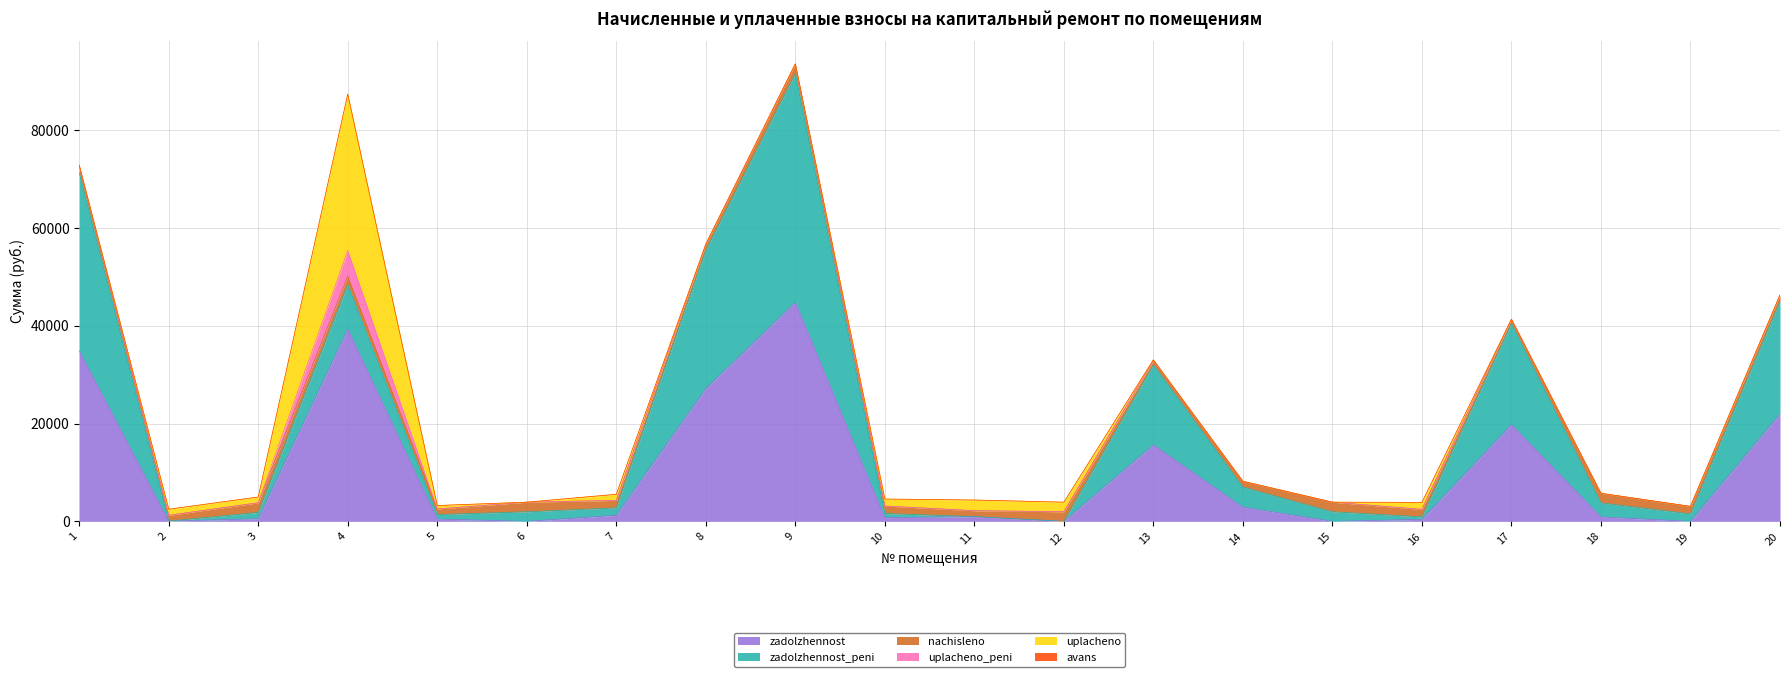

List the series in order of their peak value, lowest first.

avans, nachisleno, uplacheno_peni, uplacheno, zadolzhennost, zadolzhennost_peni